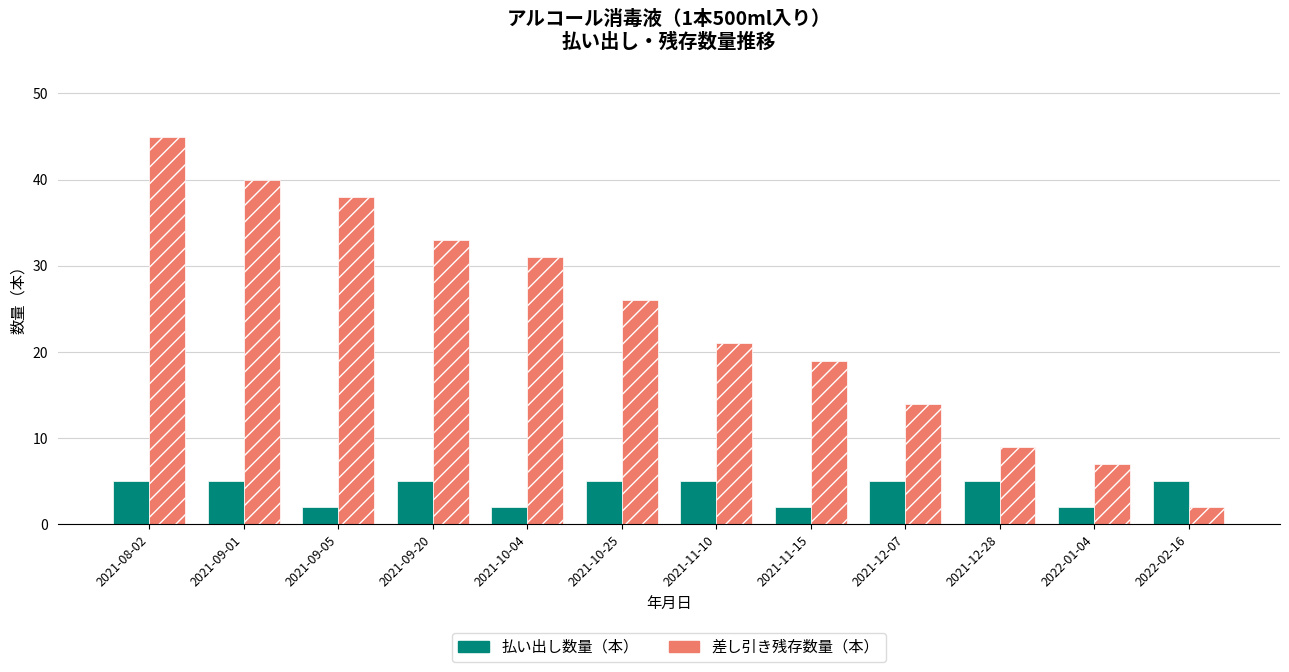

How many groups of bars are there?

12